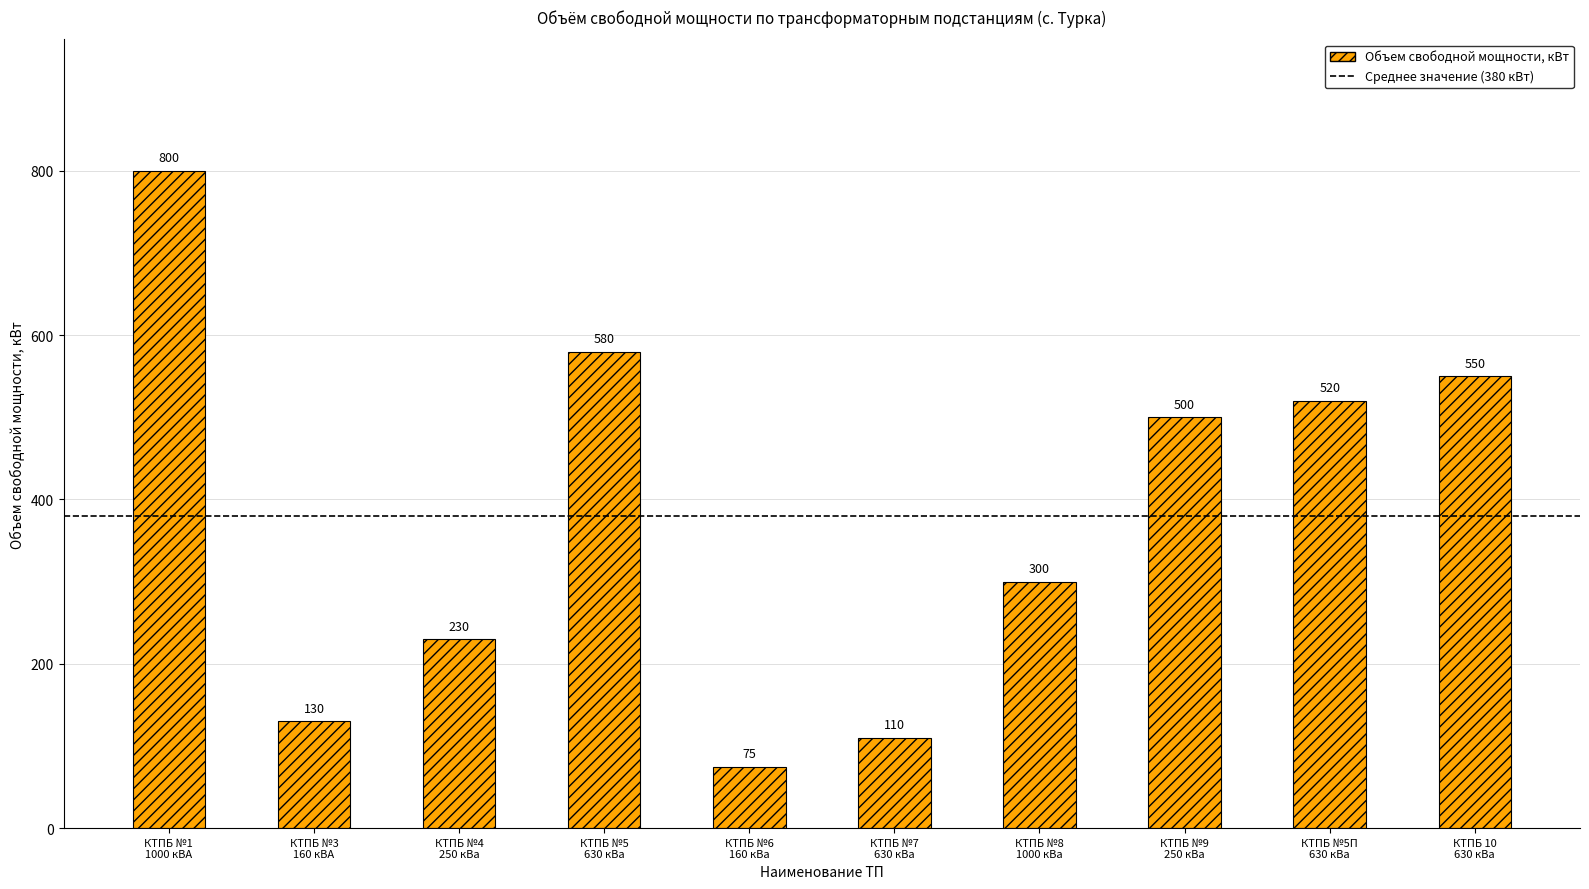

How many bars are there in total?

10